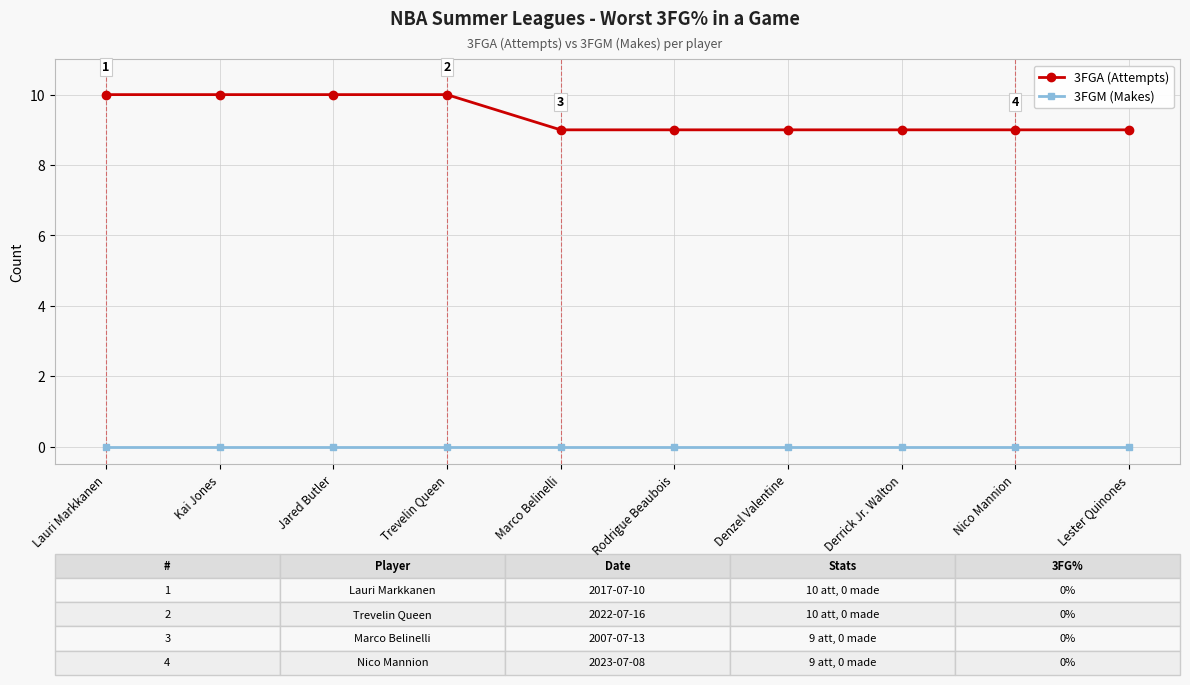

At how many categories does at least one series exceed 3?

10